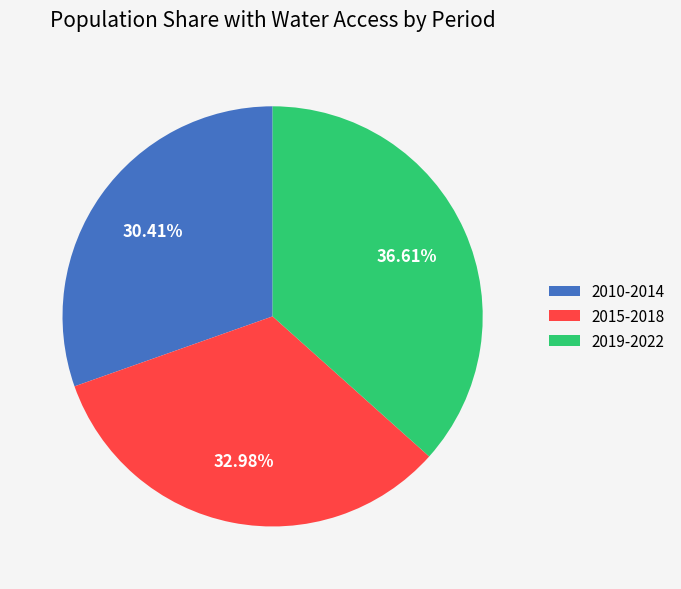

Does any single category account for the majority?

No